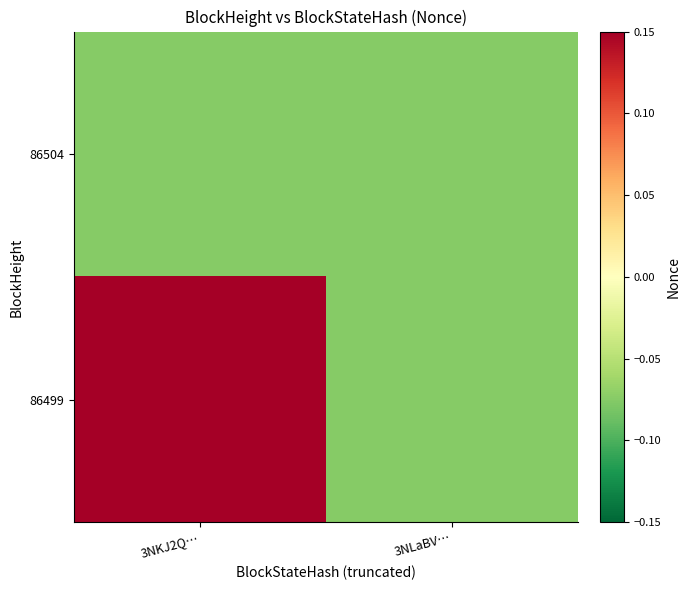

What is the spread (max minus min) of values at 3NKJ2Q…?

0.3